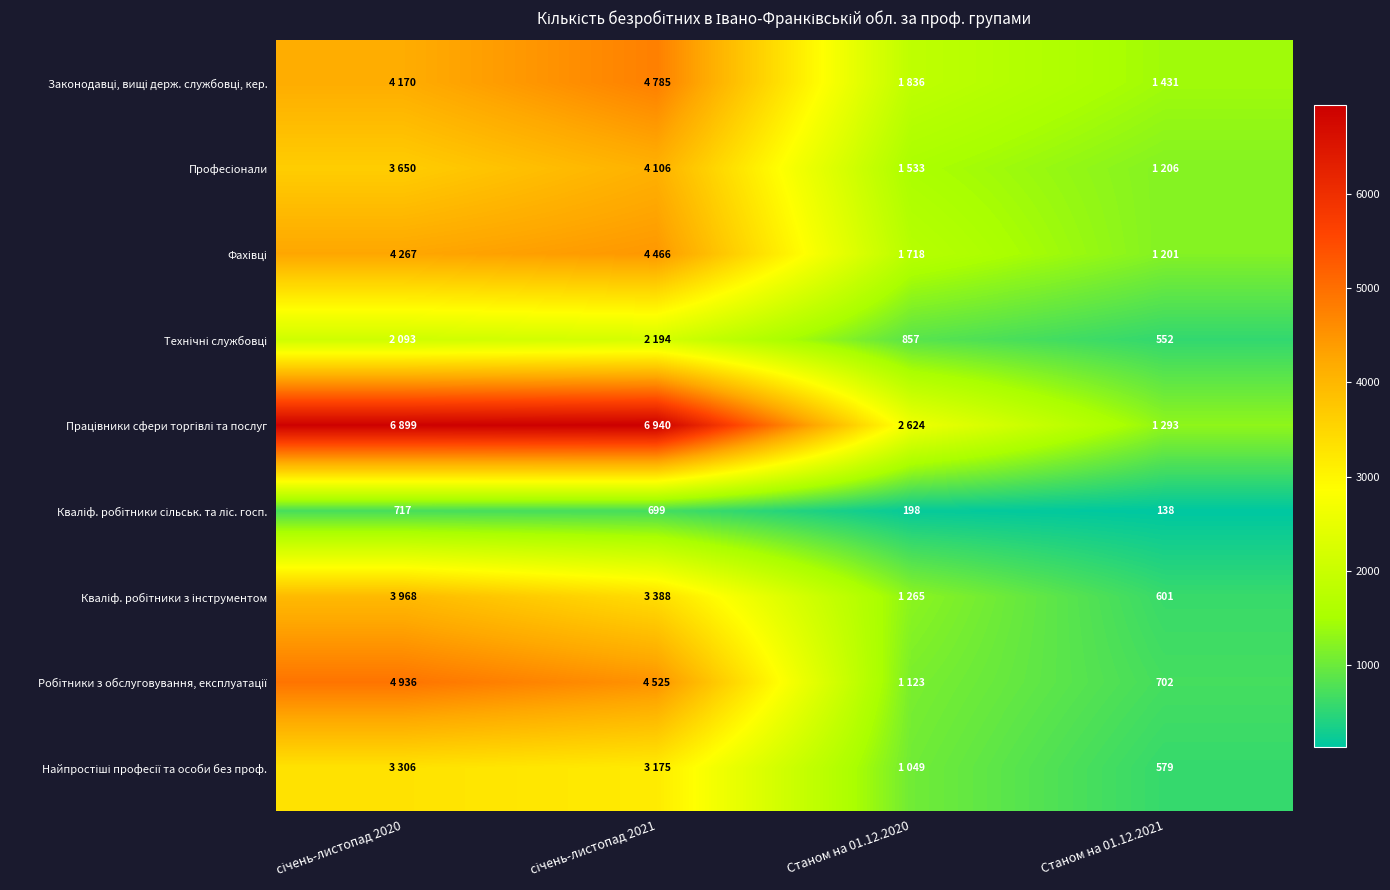

Where does the Фахівці series first go above 4267?

січень-листопад 2021